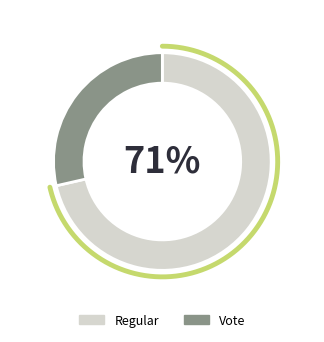

What is the majority slice?

Regular